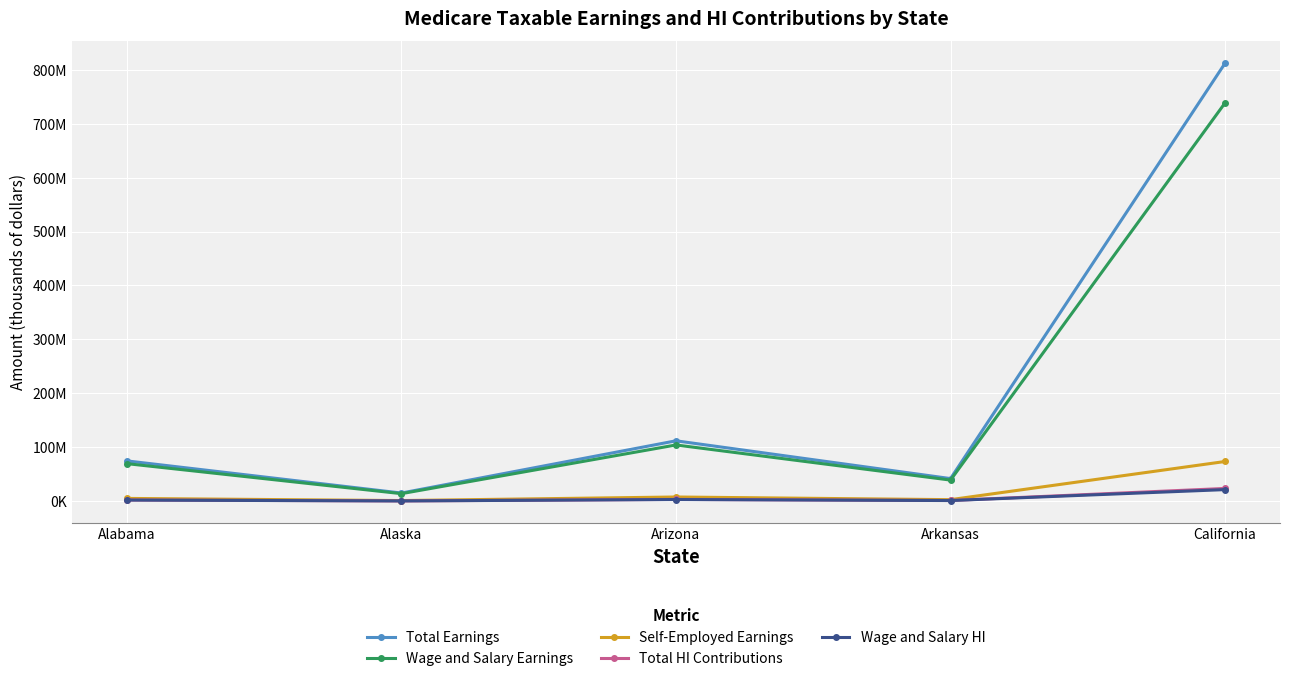

Rank the categories by Wage and Salary Earnings value from highest to lowest.

California, Arizona, Alabama, Arkansas, Alaska